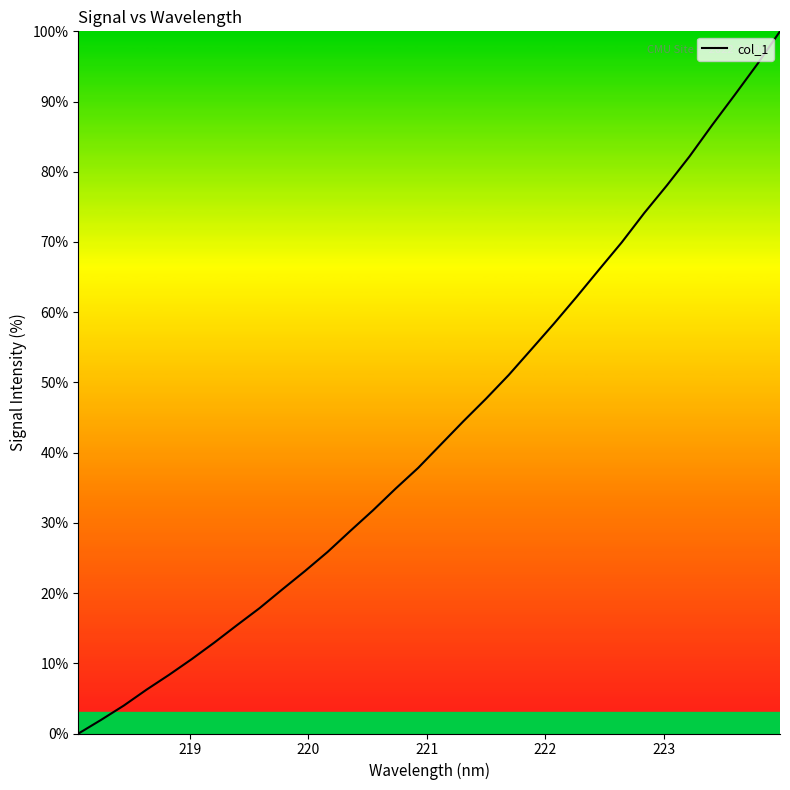

Reading left to right, list all the values displayed in this chart.

0.0	1.9	4.0	6.2	8.4	10.6	13.0	15.4	17.9	20.5	23.1	25.9	28.8	31.8	34.9	37.8	41.2	44.5	47.7	51.0	54.7	58.4	62.2	66.1	69.9	74.1	78.1	82.2	86.7	91.0	95.3	100.0